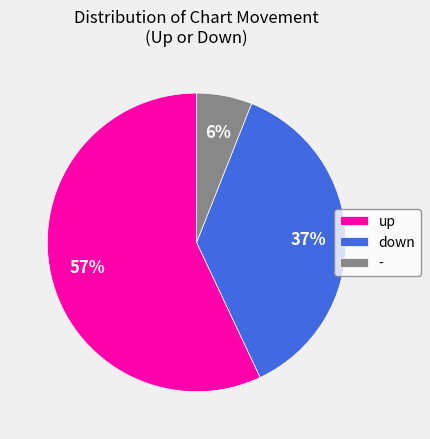

How many slices are in this pie chart?

3